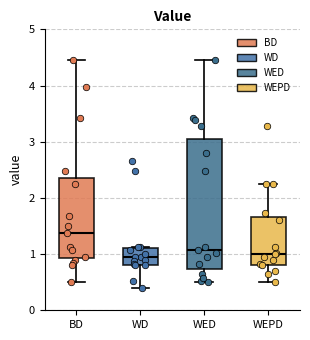

Reading left to right, read every box against the y-axis: the position of its median line, the range the box covers, and the ends of its whiskers. The values are not printed on the chart, so give them approximately, as read against the axis.

BD: median 1.4, box 0.9 to 2.4, whiskers 0.5 to 4.5
WD: median 1.0, box 0.8 to 1.1, whiskers 0.4 to 1.1
WED: median 1.1, box 0.7 to 3.0, whiskers 0.5 to 4.5
WEPD: median 1.0, box 0.8 to 1.7, whiskers 0.5 to 2.3